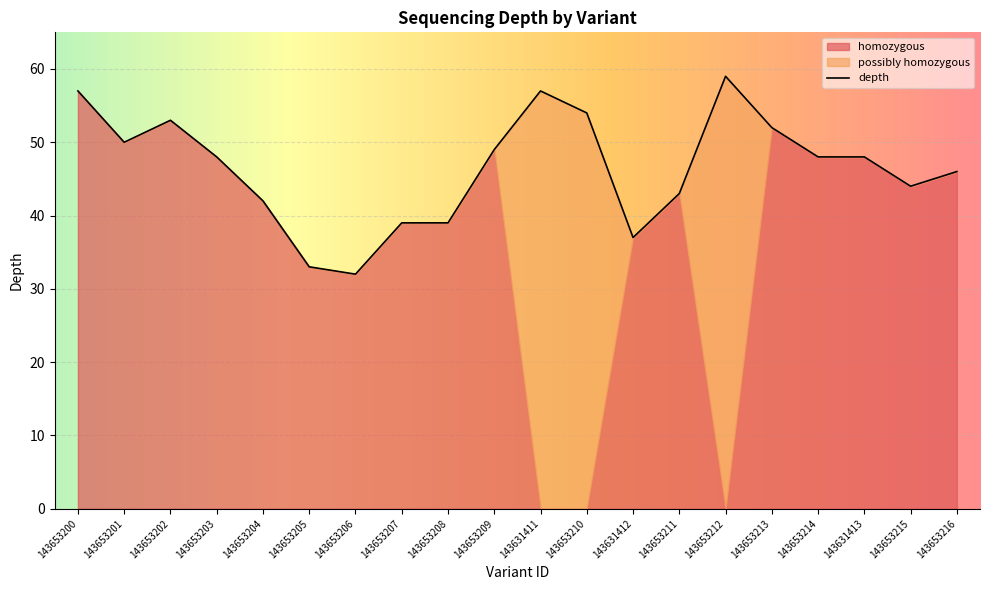

What position from the right is 143653212?

6